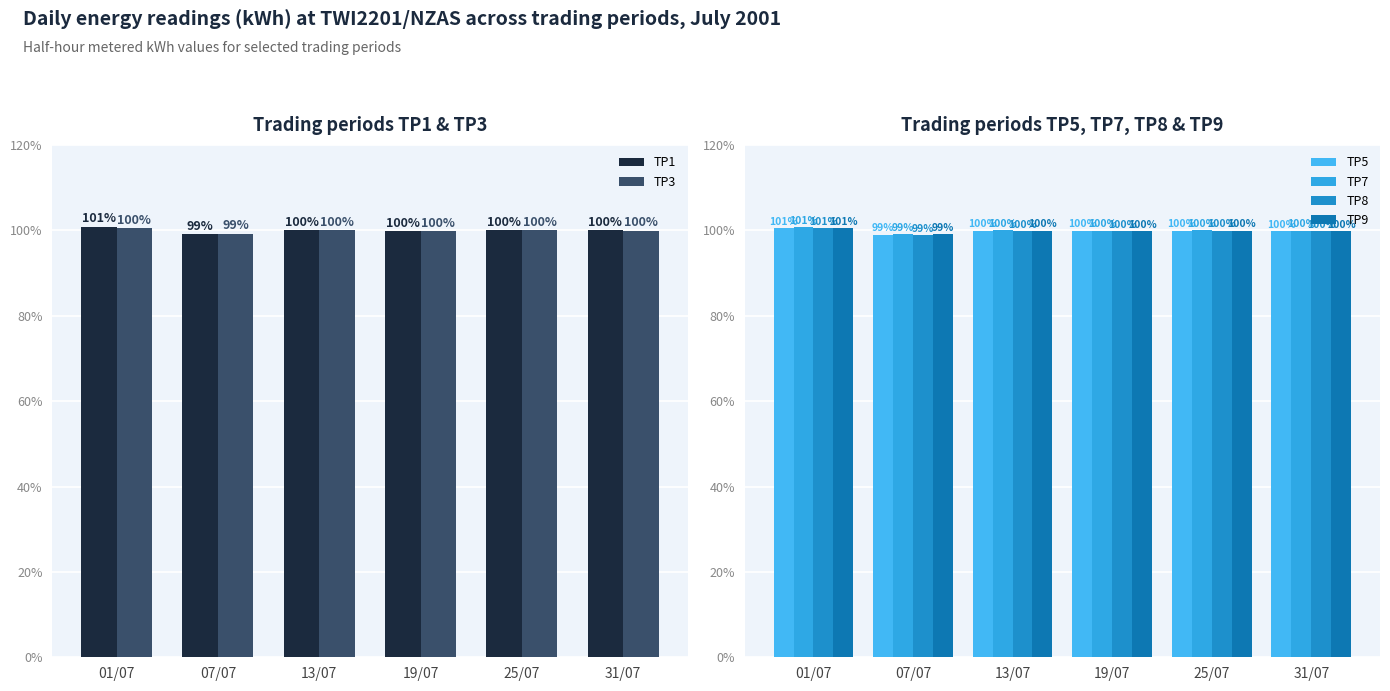

What is the value of the TP5 bar at the 3rd from the left?

99.9